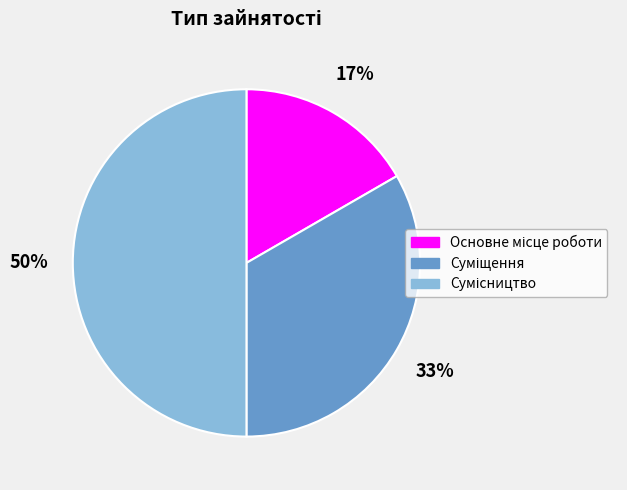

To the nearest percent, what is the average slice percentage?

33%